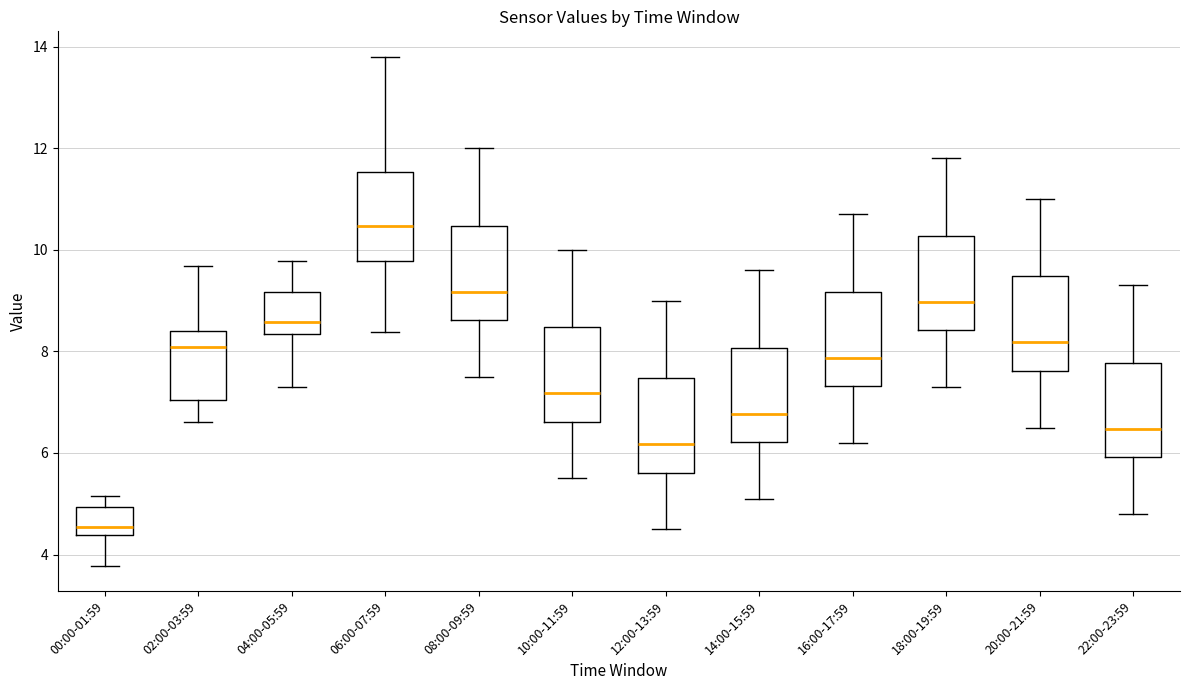

Reading left to right, read every box against the y-axis: the position of its median line, the range the box covers, and the ends of its whiskers. The values are not printed on the chart, so give them approximately, as read against the axis.

00:00-01:59: median 4.6, box 4.4 to 5.0, whiskers 3.8 to 5.2
02:00-03:59: median 8.0, box 7.0 to 8.4, whiskers 6.6 to 9.6
04:00-05:59: median 8.6, box 8.4 to 9.2, whiskers 7.4 to 9.8
06:00-07:59: median 10.4, box 9.8 to 11.6, whiskers 8.4 to 13.8
08:00-09:59: median 9.2, box 8.6 to 10.4, whiskers 7.6 to 12.0
10:00-11:59: median 7.2, box 6.6 to 8.4, whiskers 5.6 to 10.0
12:00-13:59: median 6.2, box 5.6 to 7.4, whiskers 4.6 to 9.0
14:00-15:59: median 6.8, box 6.2 to 8.0, whiskers 5.2 to 9.6
16:00-17:59: median 7.8, box 7.4 to 9.2, whiskers 6.2 to 10.8
18:00-19:59: median 9.0, box 8.4 to 10.2, whiskers 7.4 to 11.8
20:00-21:59: median 8.2, box 7.6 to 9.4, whiskers 6.6 to 11.0
22:00-23:59: median 6.4, box 6.0 to 7.8, whiskers 4.8 to 9.4